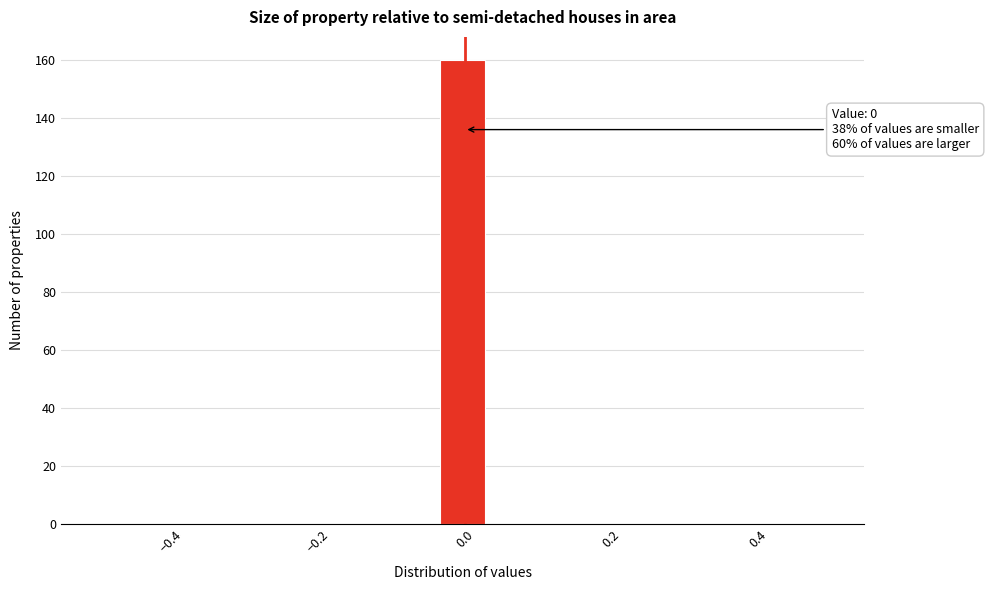

Around what value on the x-axis is the tallest bar? Give the approximate position of its centre, as read against the axis.

0.00